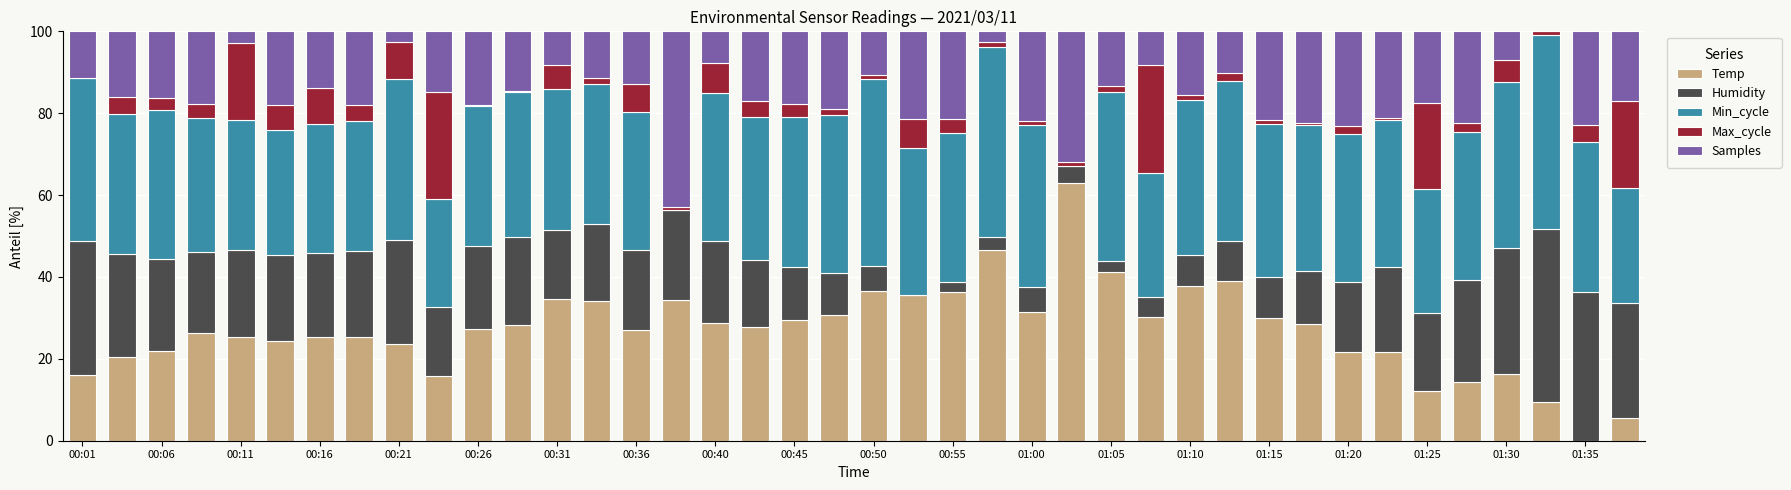

How many distinct data groups are displayed?

5